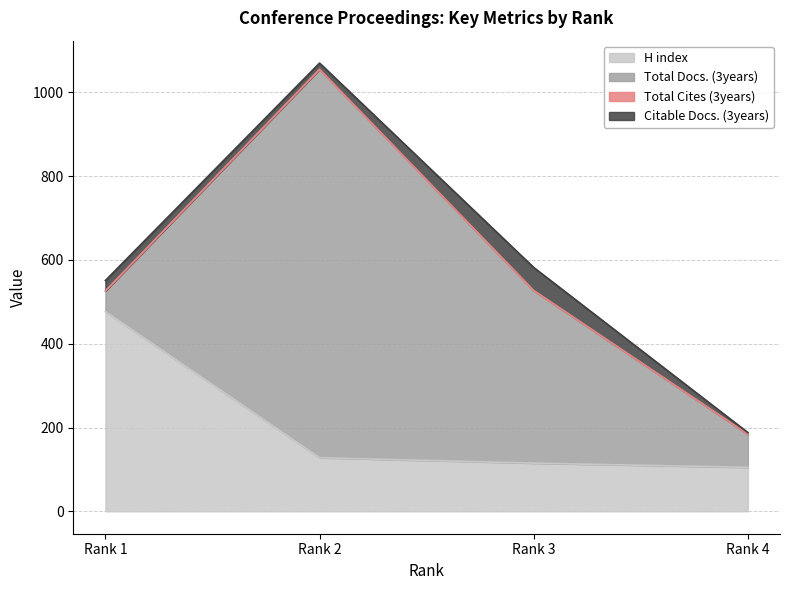

The Total Cites (3years) series shows 0 at Rank 2. True or false?

True